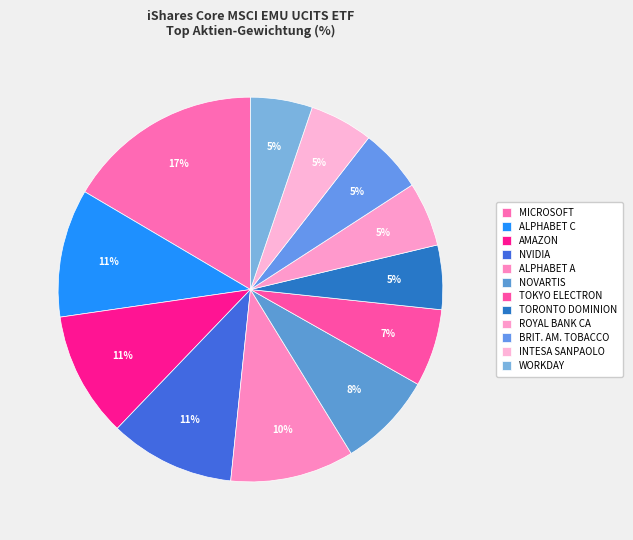

Rank the categories by value from lowest to highest.

WORKDAY INC CLASS A, BRITISH AMERICAN TOBACCO PLC, INTESA SANPAOLO, TORONTO DOMINION, ROYAL BANK OF CANADA, TOKYO ELECTRON LTD, NOVARTIS AG, ALPHABET INC CLASS A, AMAZON COM INC, NVIDIA CORP, ALPHABET INC CLASS C, MICROSOFT CORP